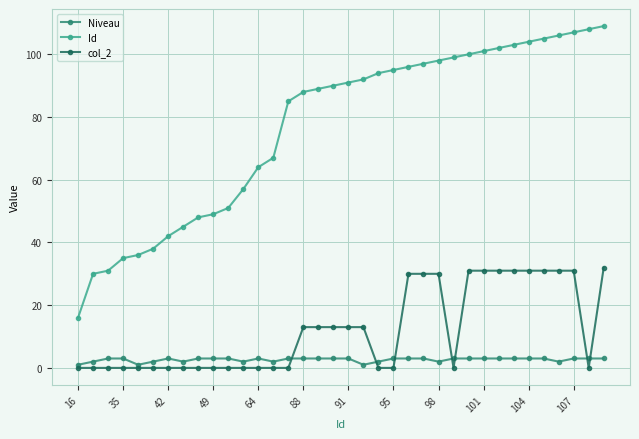

Which series has the largest range (max minus min)?

Id